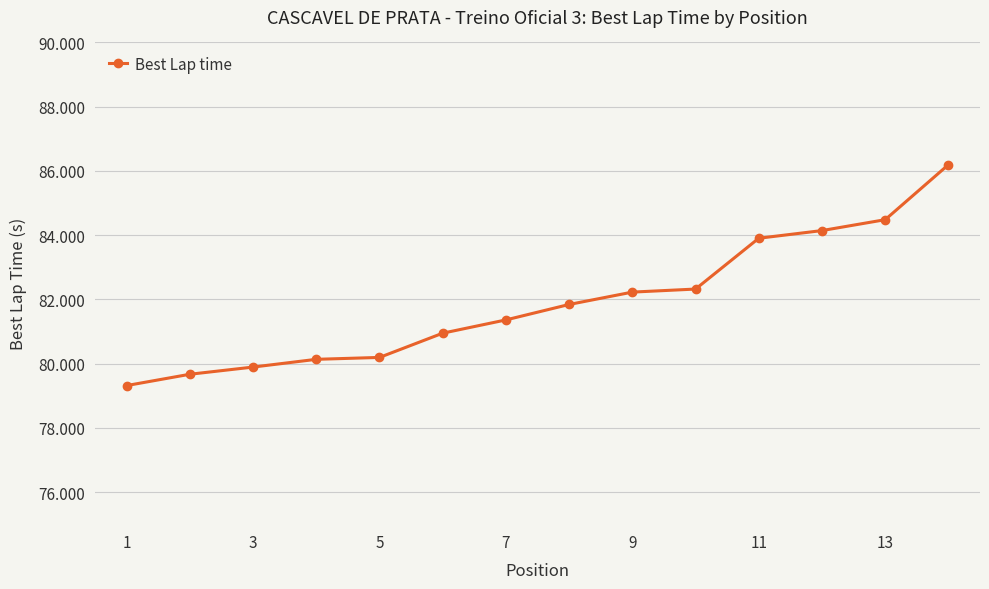

Count the number of categories in the chart.

14